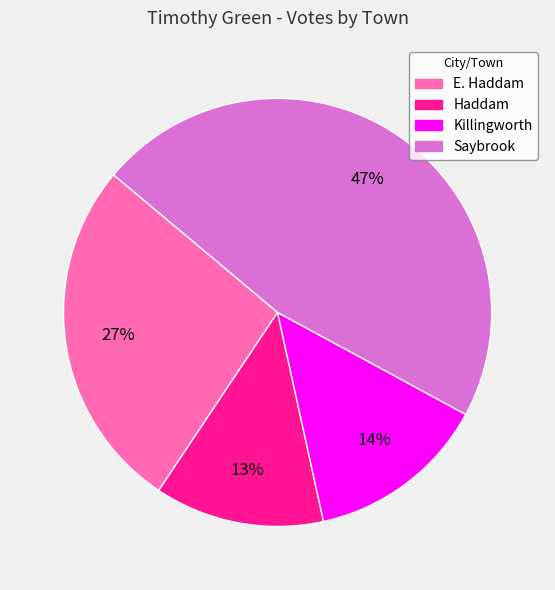

What percentage is the Saybrook slice, to the nearest percent?

47%